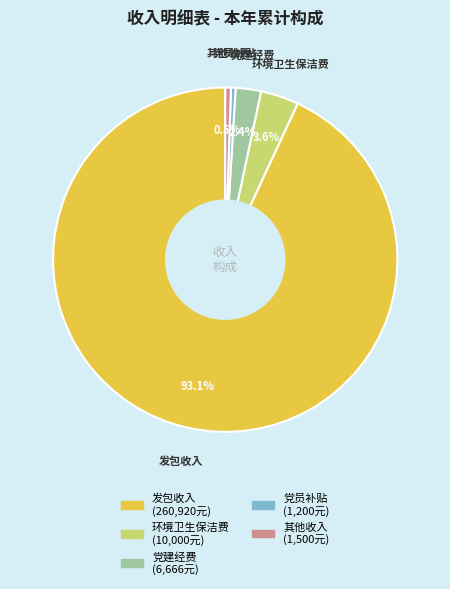

Is it true that 发包收入 is 93% of the pie?

True